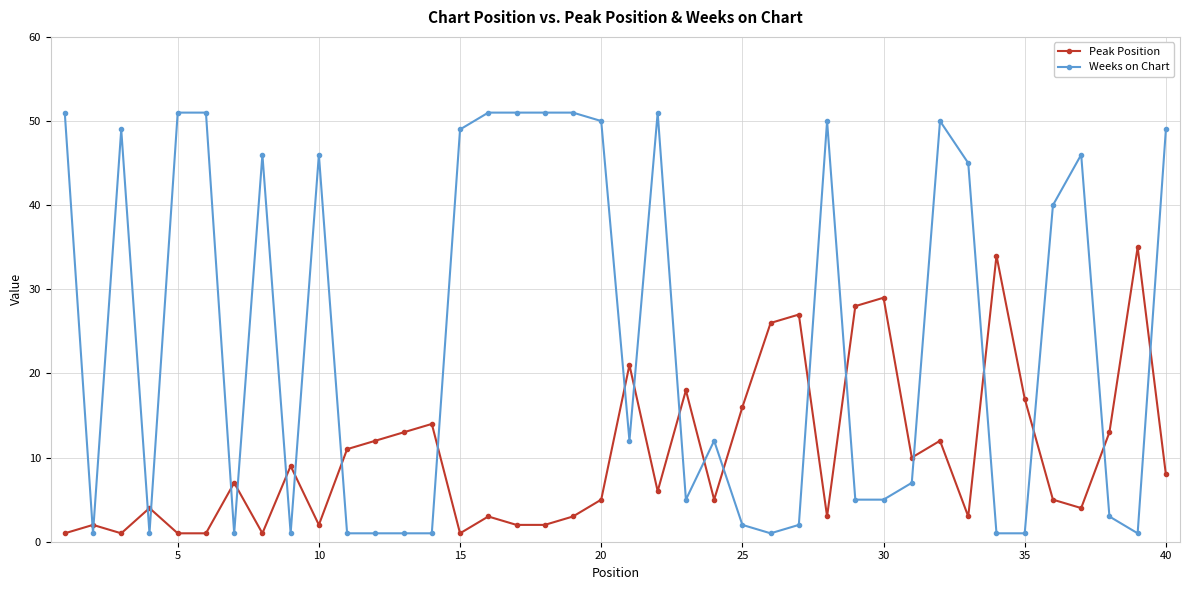

What is the lowest value of the Peak Position series?

1